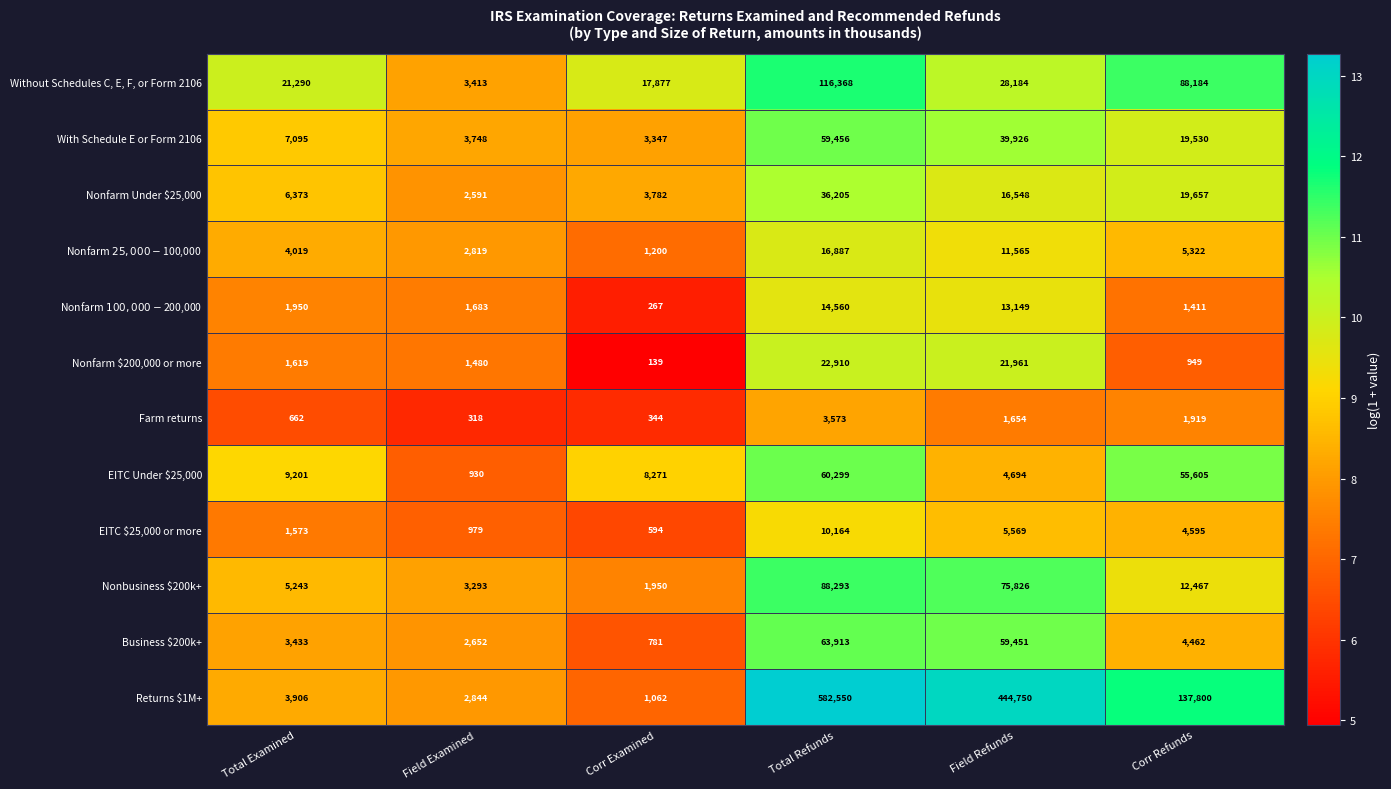

What is the sum of all EITC Under $25,000 values?

139000